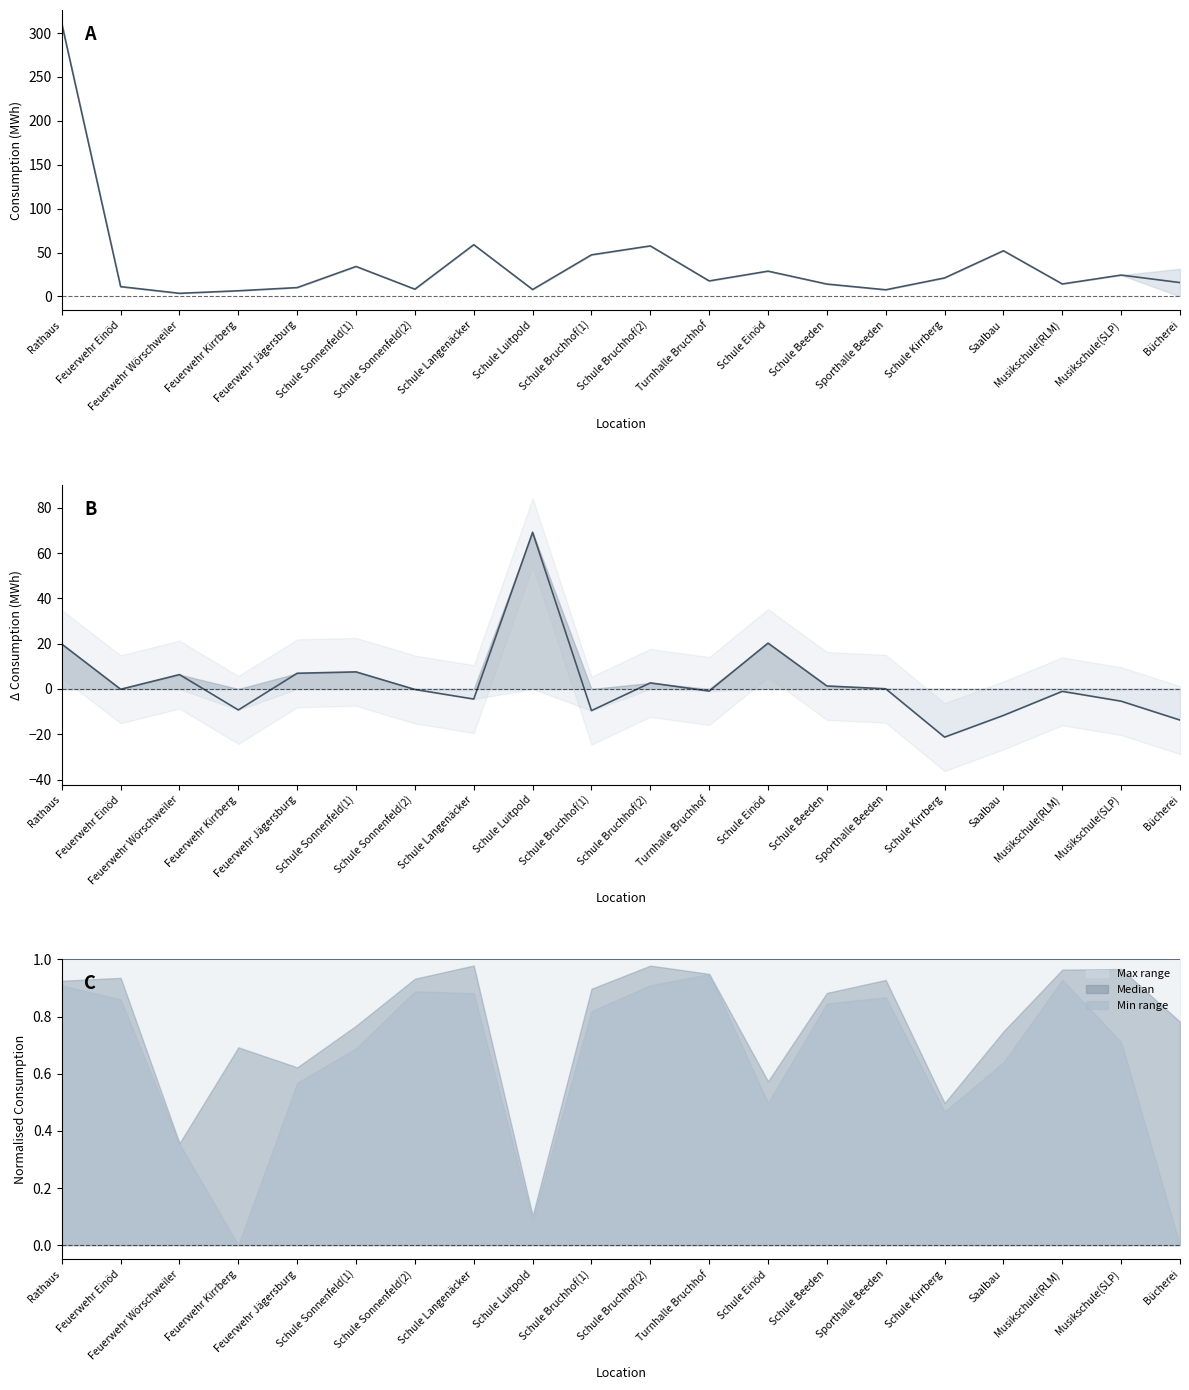

What is the total value across all series at Schule Einöd?

50.0